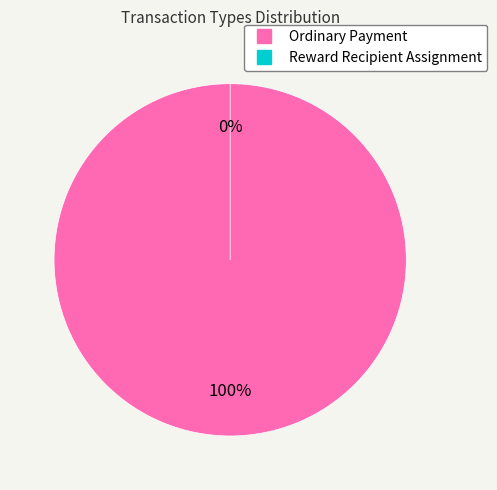

To the nearest percent, what is the difference between the largest and smallest slice percentages?

100%